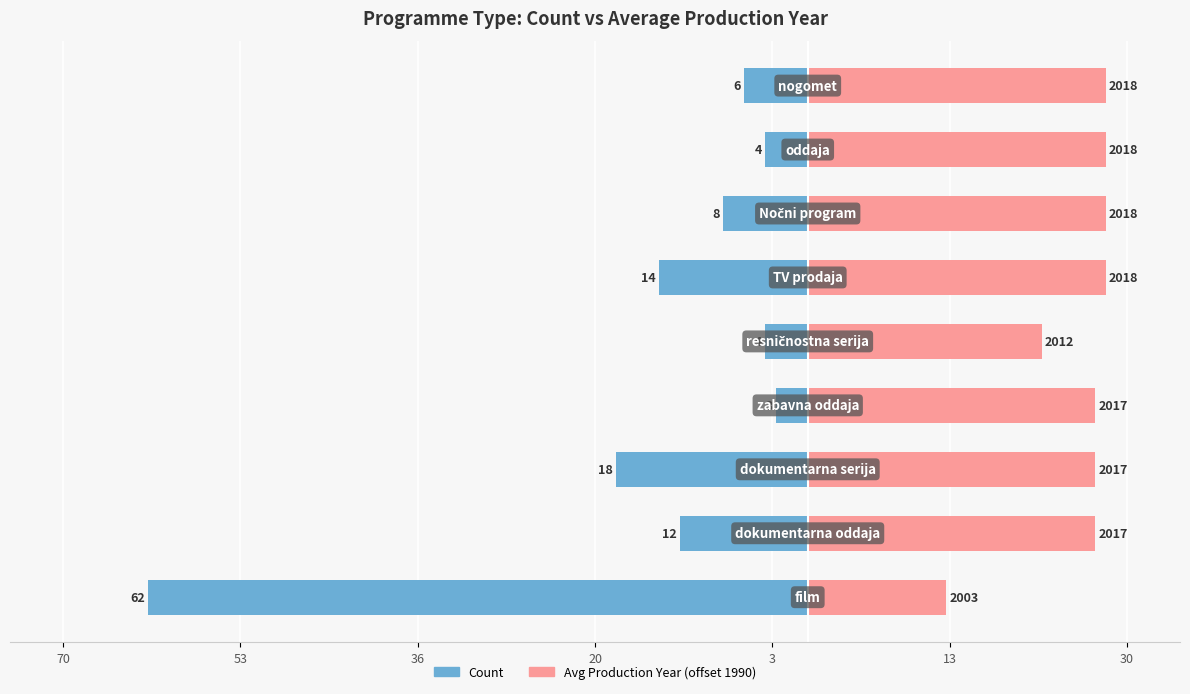

Reading left to right, transcribe all the data shown in this chart.

Count: -62	-12	-18	-3	-4	-14	-8	-4	-6
Avg Production Year (offset from 1990): 13	27	27	27	22	28	28	28	28